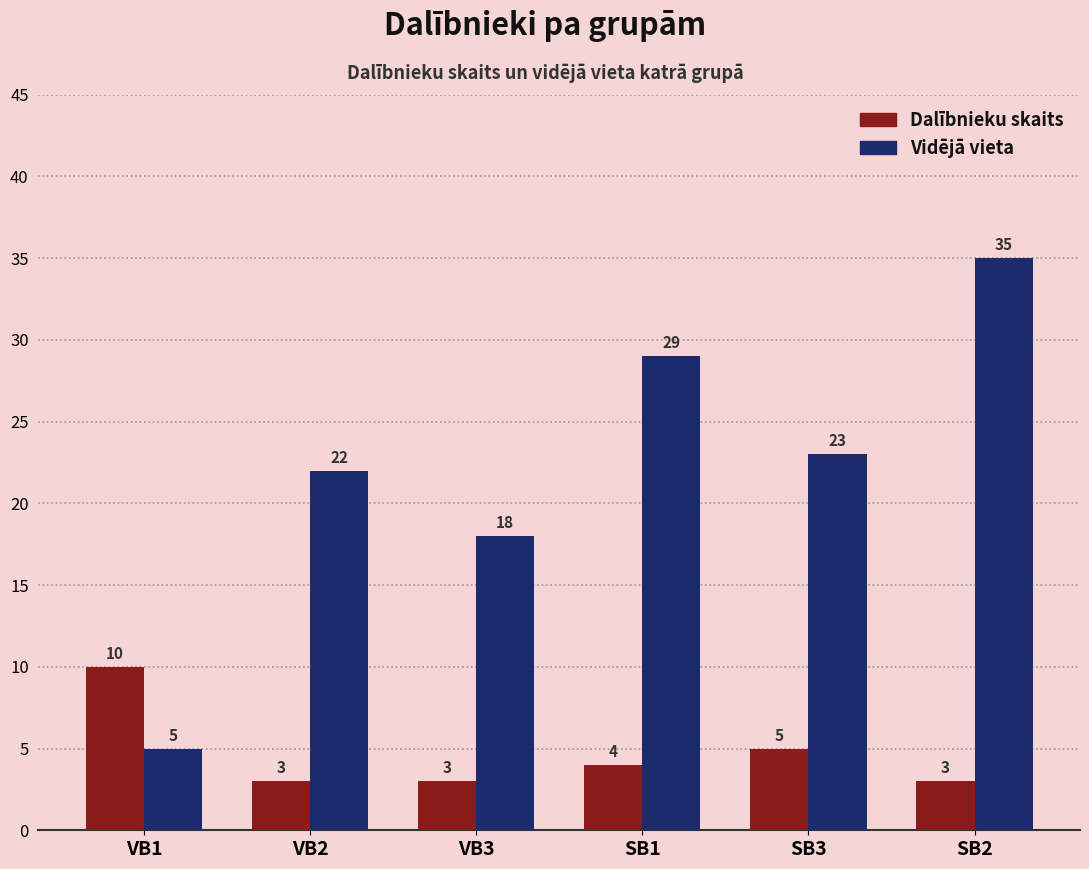

Are the bars horizontal?

No